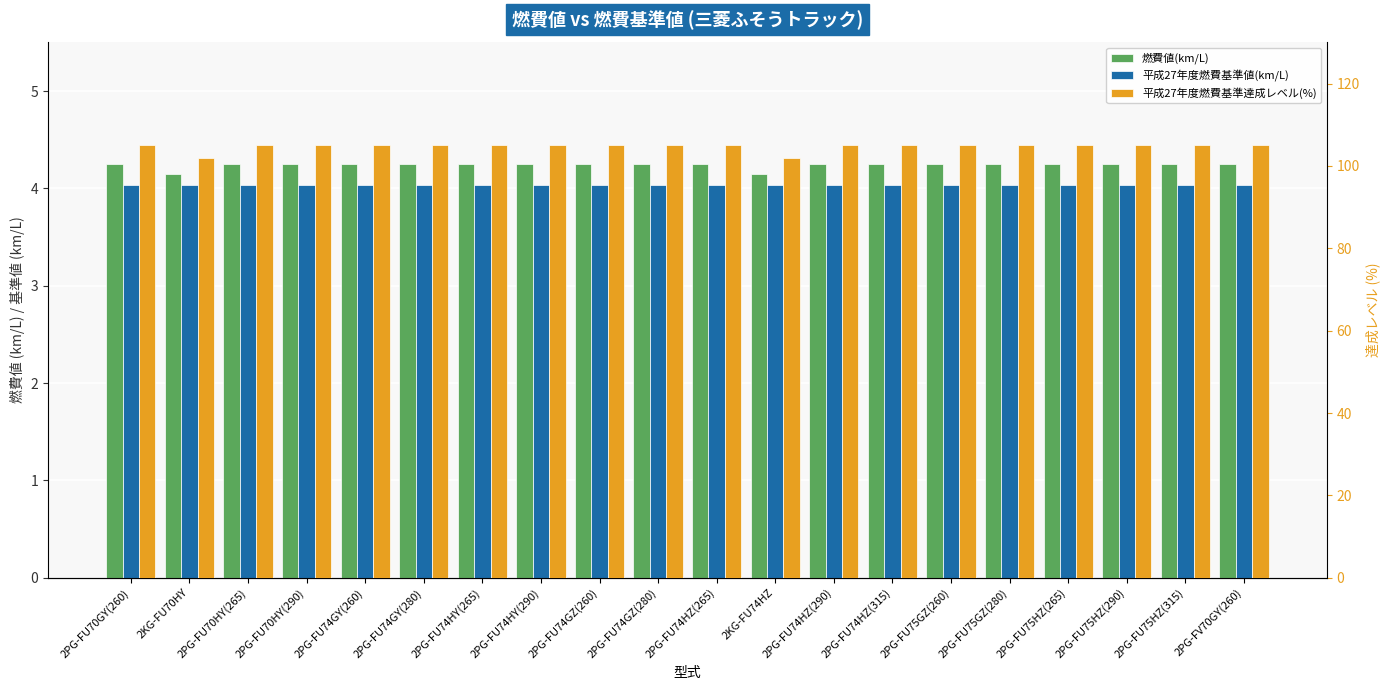

Reading right to left, transcribe all the data shown in this chart.

燃費値(km/L): 2PG-FV70GY(260)=4.2	2PG-FU75HZ(315)=4.2	2PG-FU75HZ(290)=4.2	2PG-FU75HZ(265)=4.2	2PG-FU75GZ(280)=4.2	2PG-FU75GZ(260)=4.2	2PG-FU74HZ(315)=4.2	2PG-FU74HZ(290)=4.2	2KG-FU74HZ=4.2	2PG-FU74HZ(265)=4.2	2PG-FU74GZ(280)=4.2	2PG-FU74GZ(260)=4.2	2PG-FU74HY(290)=4.2	2PG-FU74HY(265)=4.2	2PG-FU74GY(280)=4.2	2PG-FU74GY(260)=4.2	2PG-FU70HY(290)=4.2	2PG-FU70HY(265)=4.2	2KG-FU70HY=4.2	2PG-FU70GY(260)=4.2
平成27年度燃費基準値(km/L): 2PG-FV70GY(260)=4.0	2PG-FU75HZ(315)=4.0	2PG-FU75HZ(290)=4.0	2PG-FU75HZ(265)=4.0	2PG-FU75GZ(280)=4.0	2PG-FU75GZ(260)=4.0	2PG-FU74HZ(315)=4.0	2PG-FU74HZ(290)=4.0	2KG-FU74HZ=4.0	2PG-FU74HZ(265)=4.0	2PG-FU74GZ(280)=4.0	2PG-FU74GZ(260)=4.0	2PG-FU74HY(290)=4.0	2PG-FU74HY(265)=4.0	2PG-FU74GY(280)=4.0	2PG-FU74GY(260)=4.0	2PG-FU70HY(290)=4.0	2PG-FU70HY(265)=4.0	2KG-FU70HY=4.0	2PG-FU70GY(260)=4.0
平成27年度燃費基準達成レベル(%): 2PG-FV70GY(260)=105.0	2PG-FU75HZ(315)=105.0	2PG-FU75HZ(290)=105.0	2PG-FU75HZ(265)=105.0	2PG-FU75GZ(280)=105.0	2PG-FU75GZ(260)=105.0	2PG-FU74HZ(315)=105.0	2PG-FU74HZ(290)=105.0	2KG-FU74HZ=102.0	2PG-FU74HZ(265)=105.0	2PG-FU74GZ(280)=105.0	2PG-FU74GZ(260)=105.0	2PG-FU74HY(290)=105.0	2PG-FU74HY(265)=105.0	2PG-FU74GY(280)=105.0	2PG-FU74GY(260)=105.0	2PG-FU70HY(290)=105.0	2PG-FU70HY(265)=105.0	2KG-FU70HY=102.0	2PG-FU70GY(260)=105.0